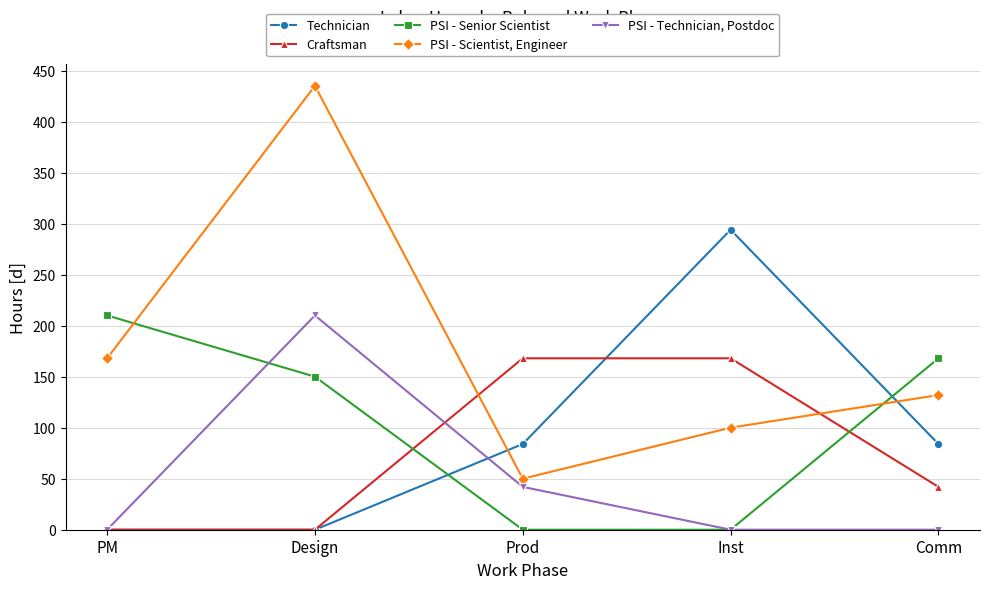

What is the highest value of the PSI - Senior Scientist series?

210